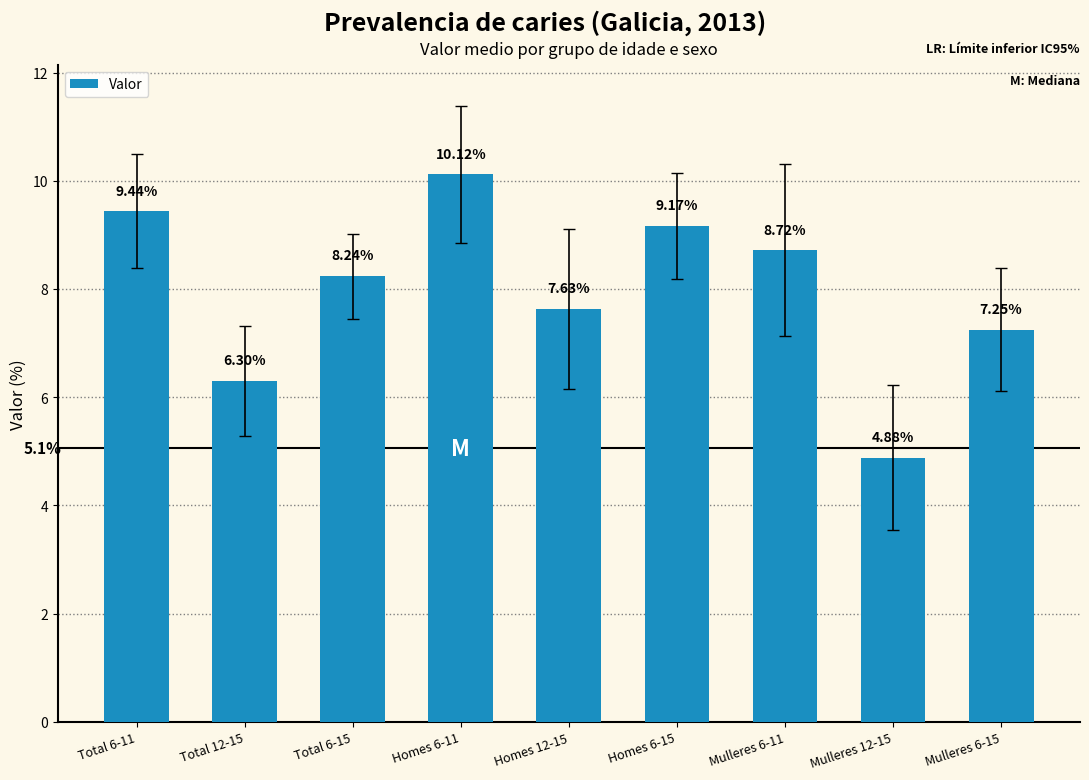

At which label is the value closest to 7?

Mulleres 6-15